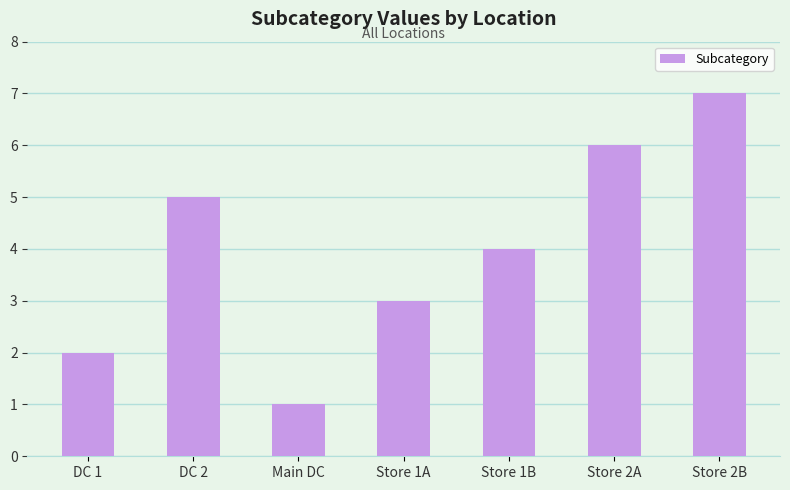

Reading right to left, extract all data points from this chart.

7	6	4	3	1	5	2